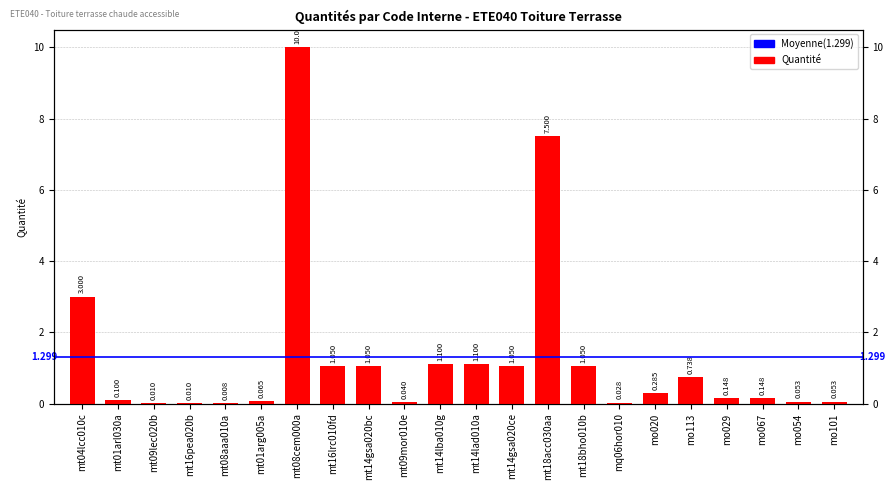

What is the approximate value at mt14gsa020ce?

1.1